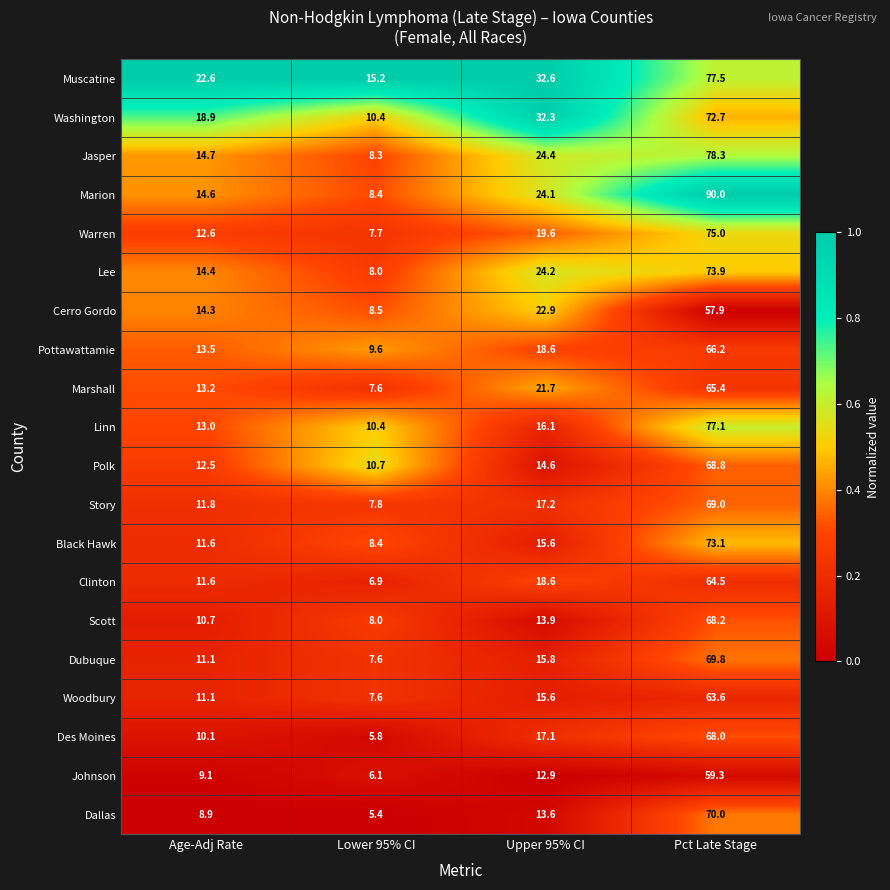

List the labels in order of Story value, largest first.

Pct Late Stage, Upper 95% CI, Age-Adj Rate, Lower 95% CI